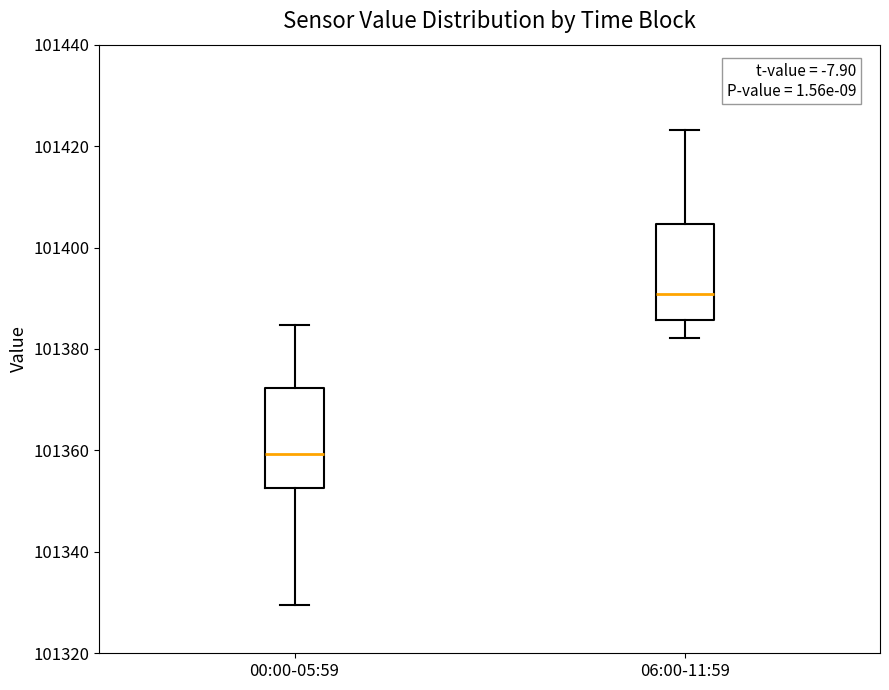

Reading left to right, read every box against the y-axis: the position of its median line, the range the box covers, and the ends of its whiskers. The values are not printed on the chart, so give them approximately, as read against the axis.

00:00-05:59: median 101360, box 101352 to 101372, whiskers 101330 to 101384
06:00-11:59: median 101390, box 101386 to 101404, whiskers 101382 to 101424